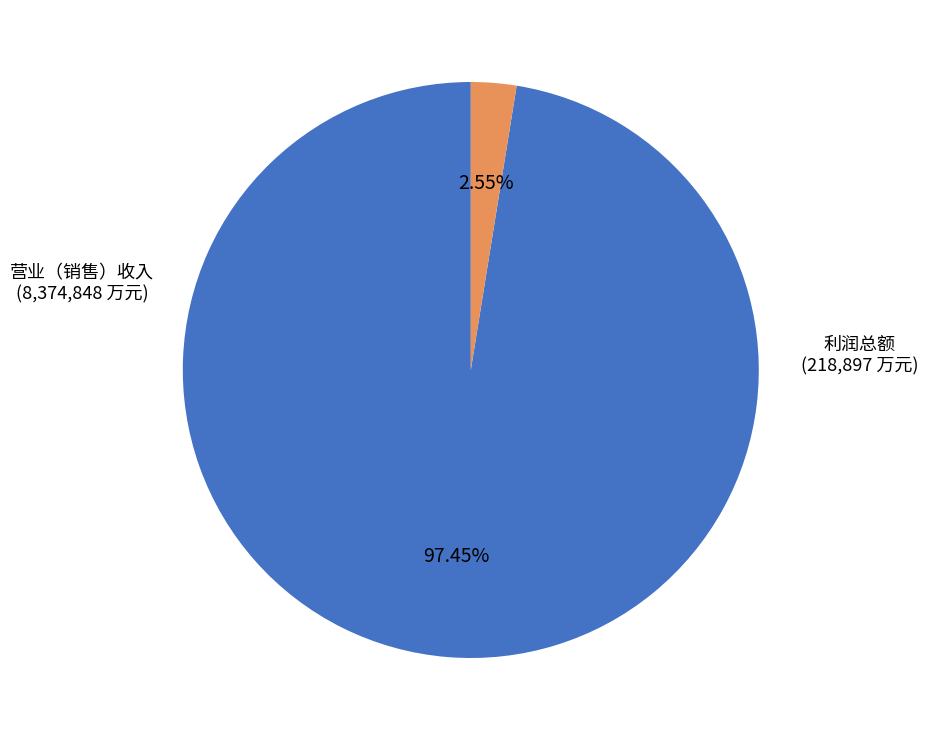

How many slices are in this pie chart?

2